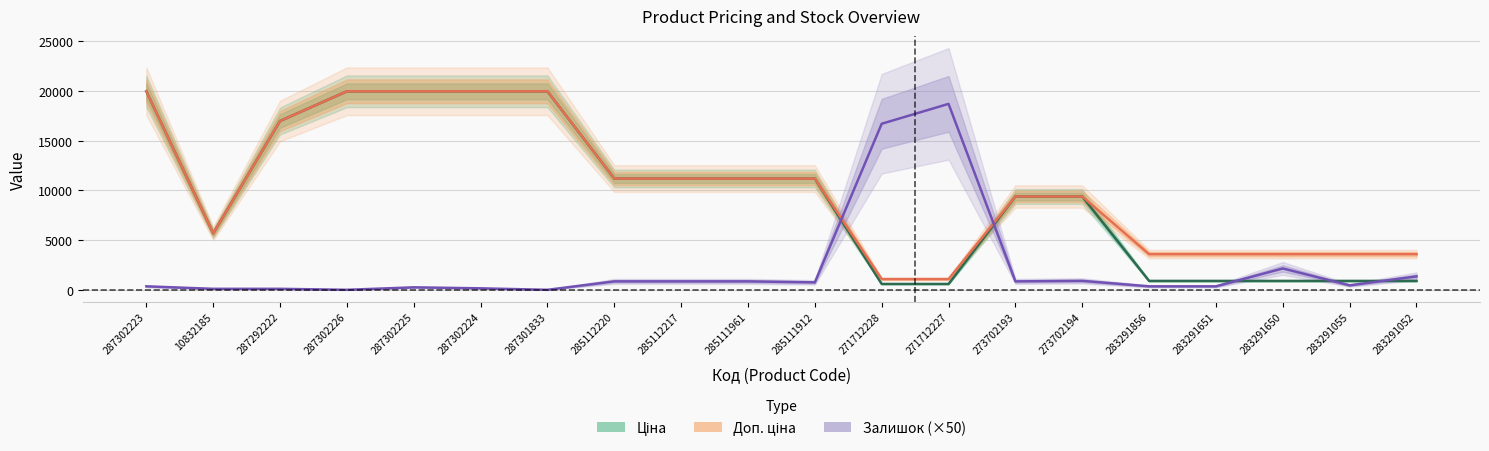

Reading right to left, what are all the values shown in this chart?

Ціна: 895.9	895.9	895.9	895.9	895.9	9384.0	9384.0	589.9	589.9	11188.2	11188.2	11188.2	11188.2	19964.2	19964.2	19964.2	19964.2	16976.3	5673.8	19964.2
Доп. ціна: 3583.6	3583.6	3583.6	3583.6	3583.6	9384.0	9384.0	1081.7	1081.7	11188.2	11188.2	11188.2	11188.2	19964.2	19964.2	19964.2	19964.2	16976.3	5673.8	19964.2
Залишок (×50): 1350.0	450.0	2150.0	350.0	350.0	900.0	850.0	18700.0	16700.0	750.0	850.0	850.0	850.0	0.0	150.0	250.0	0.0	100.0	100.0	350.0